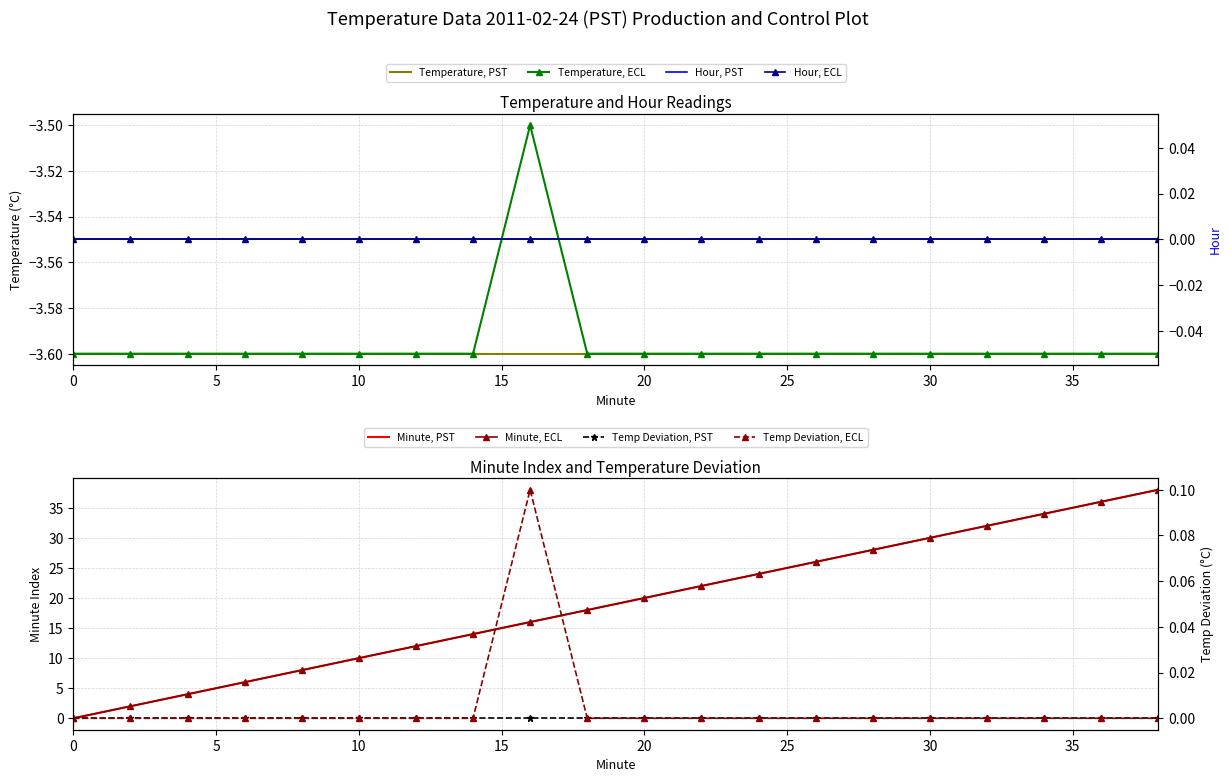

How many data points in Minute are less than 20?

10